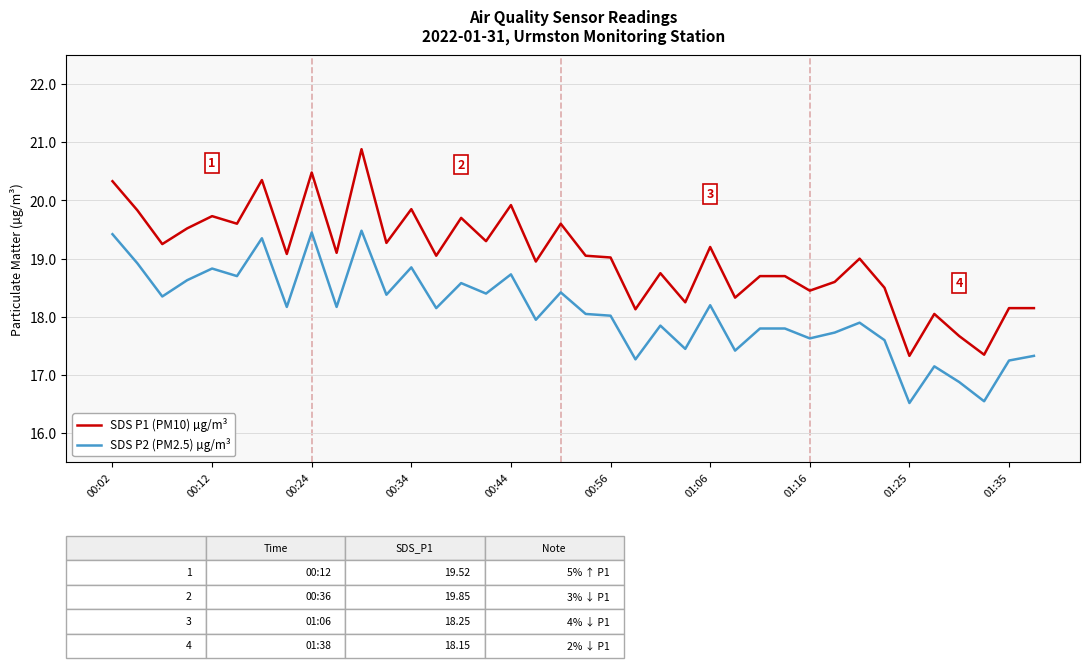

True or false: SDS P2 (PM2.5) µg/m³ and SDS P1 (PM10) µg/m³ cross at least once.

False